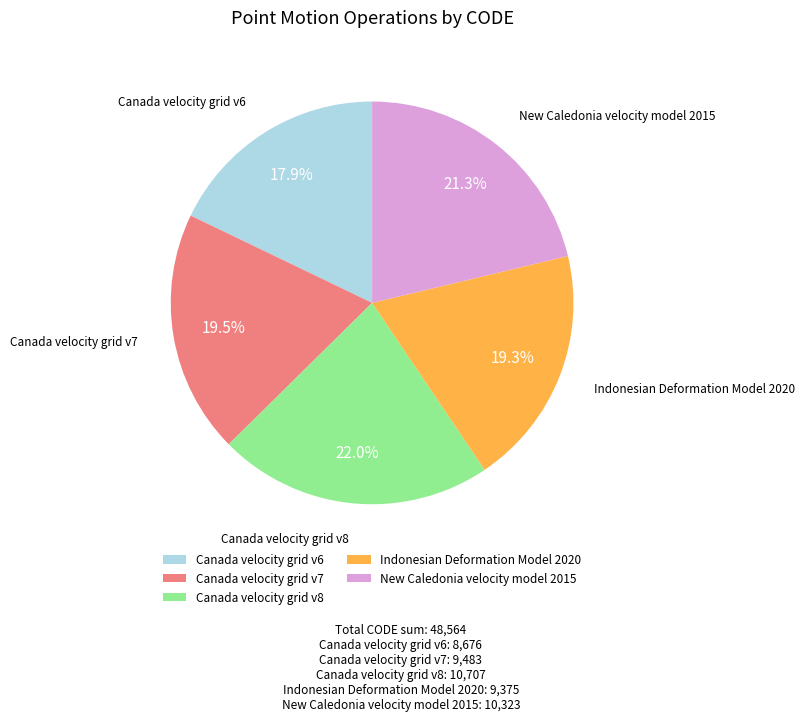

Which category has the biggest portion of the pie?

Canada velocity grid v8